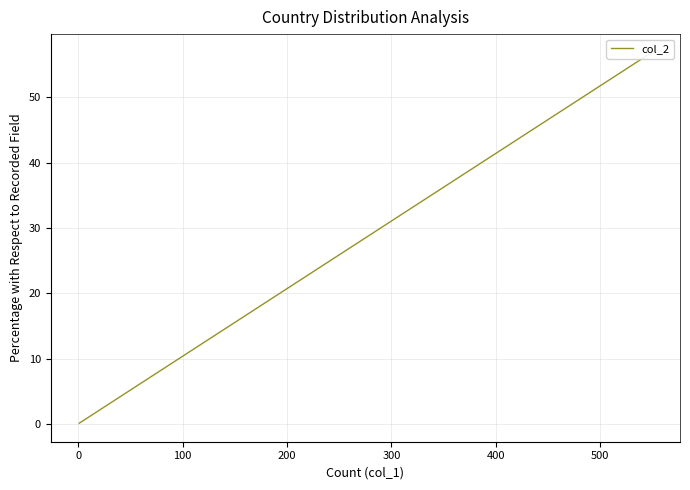

How many series are shown in this chart?

1